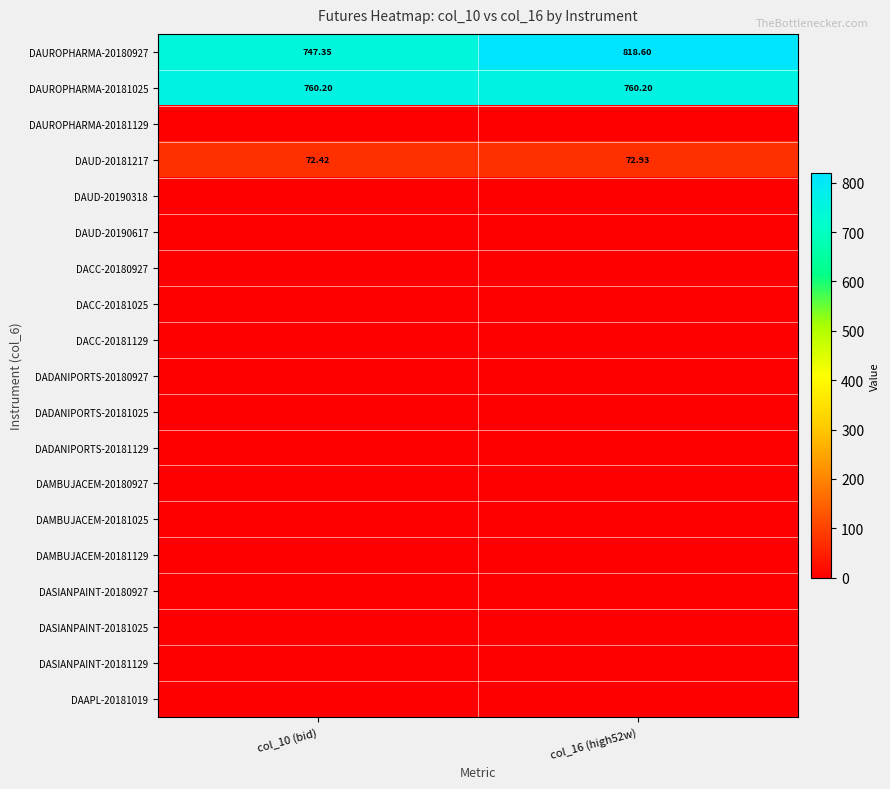

How many series are shown in this chart?

19